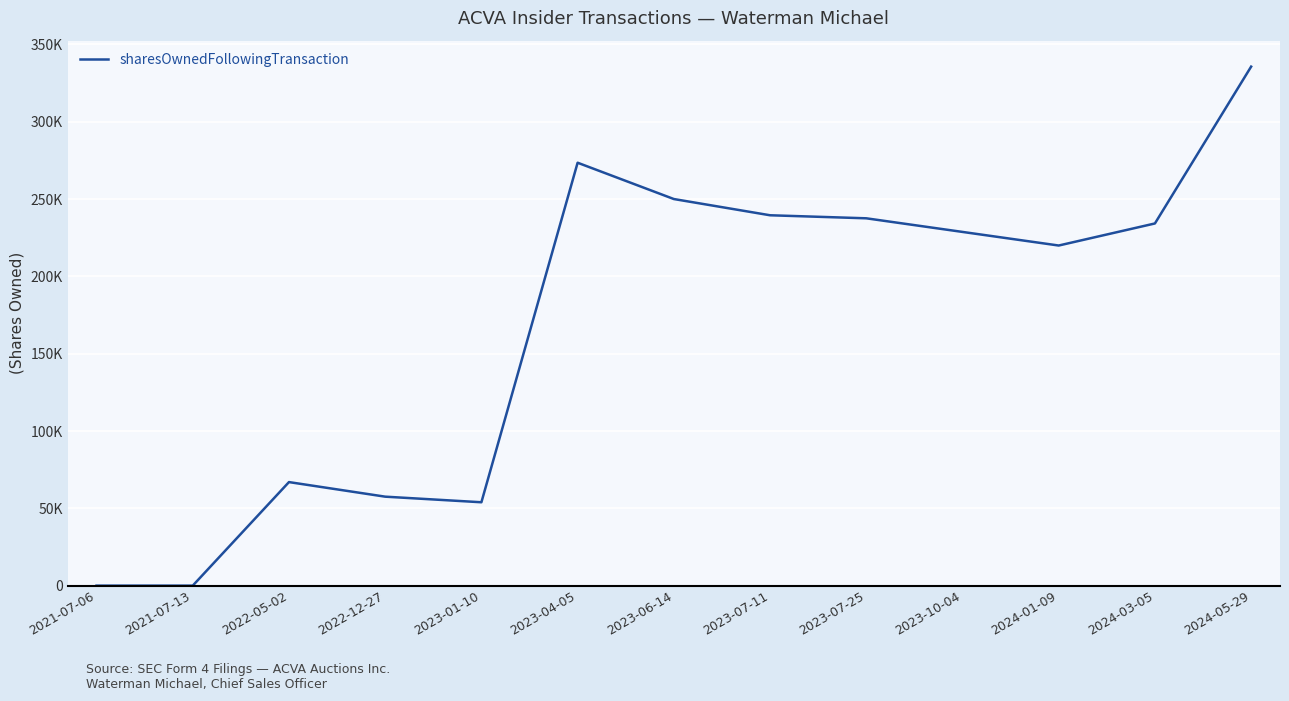

Between 2023-06-14 and 2021-07-13, which is larger?

2023-06-14